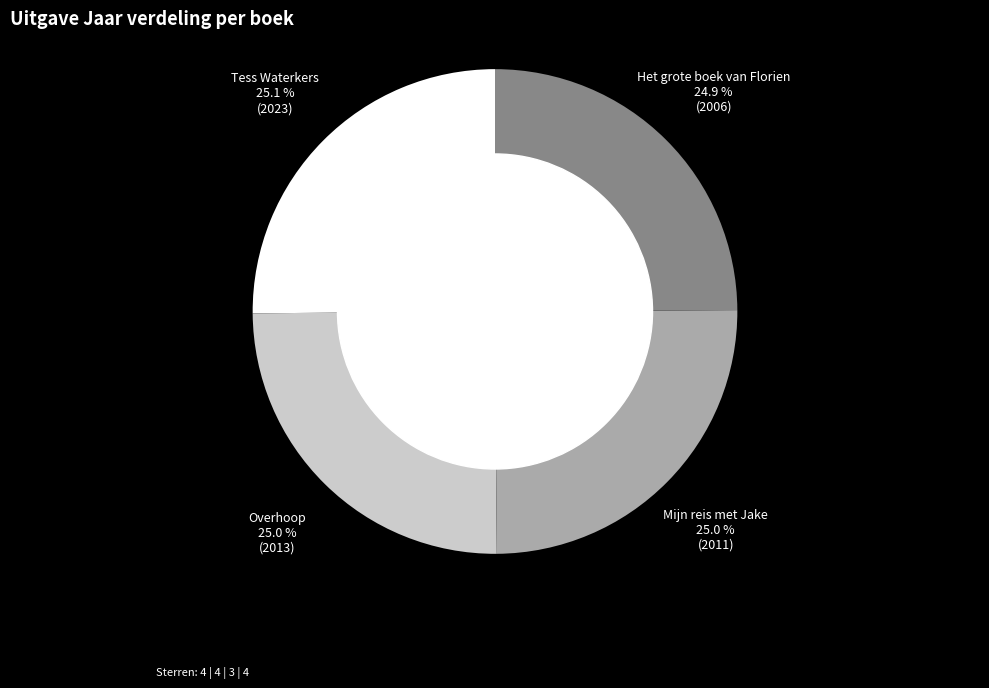

Is there any slice that represents more than half of the pie?

No